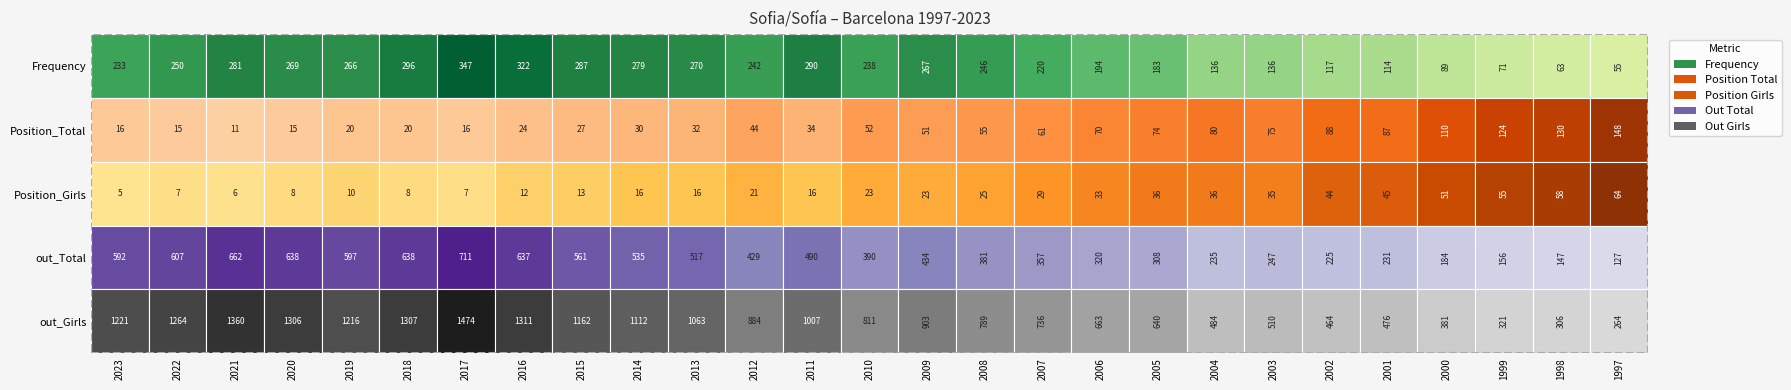

Between 2012 and 2008, which series saw the biggest shift?

out_Girls